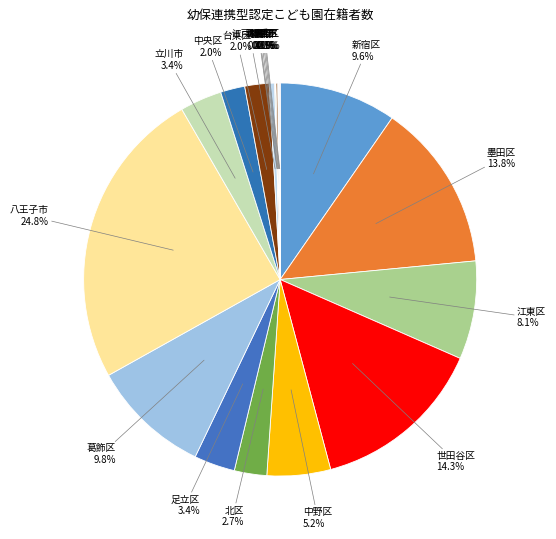

Does any single category account for the majority?

No